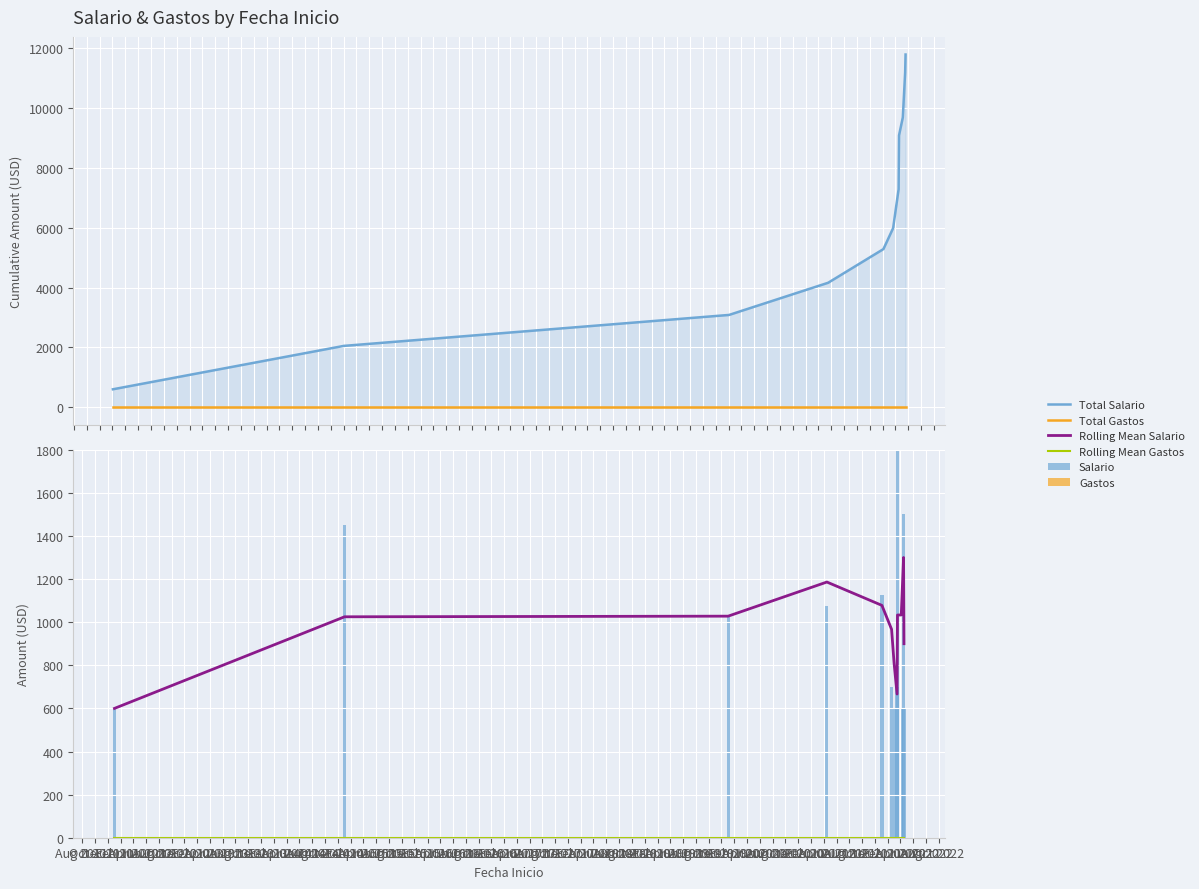

At which label is Total Gastos closest to 0?

Aug 2011